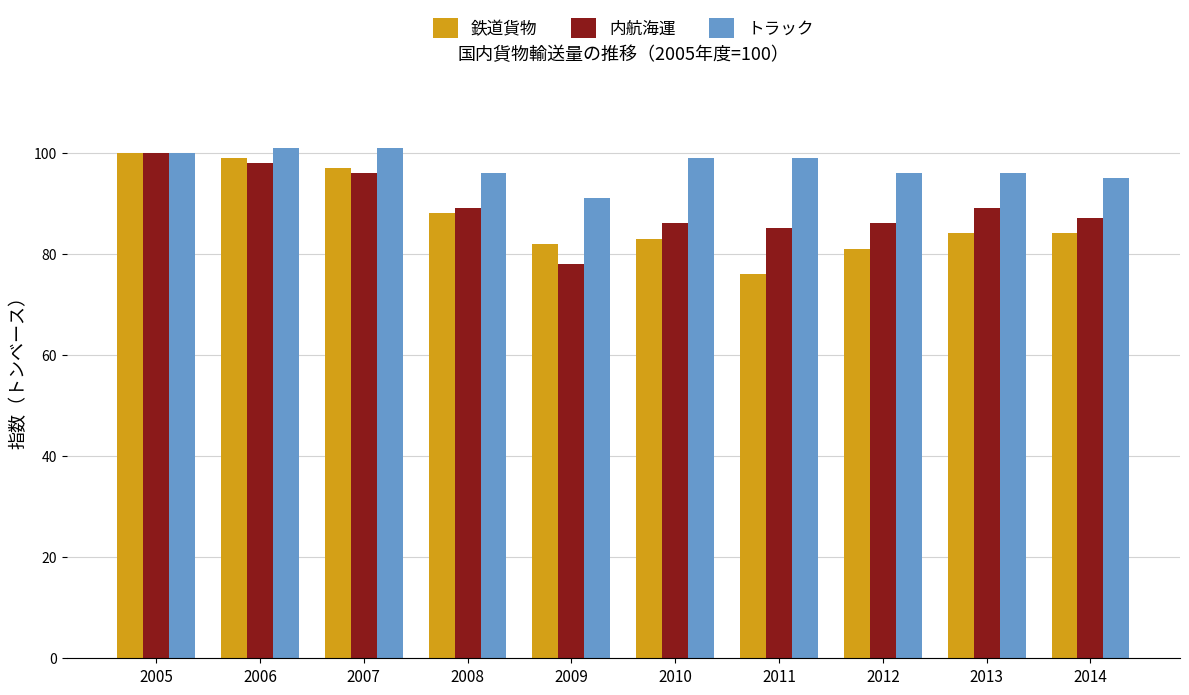

What is the total value across all series at 2006?

298